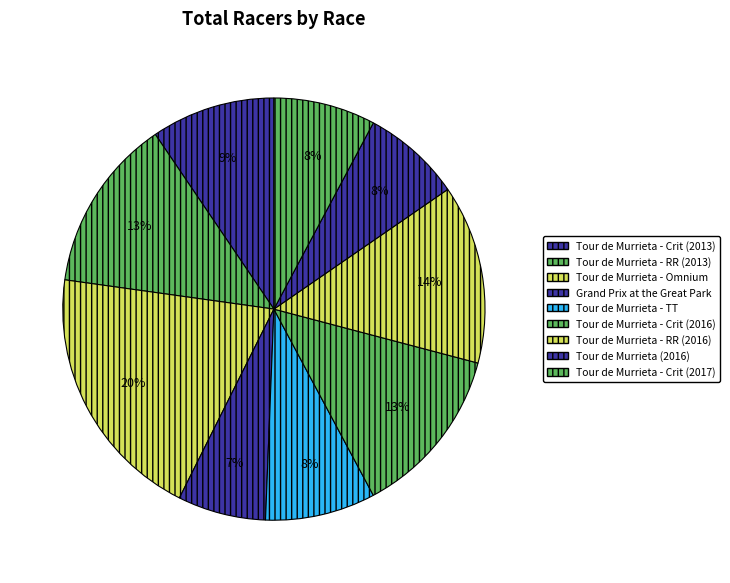

Does any single category account for the majority?

No